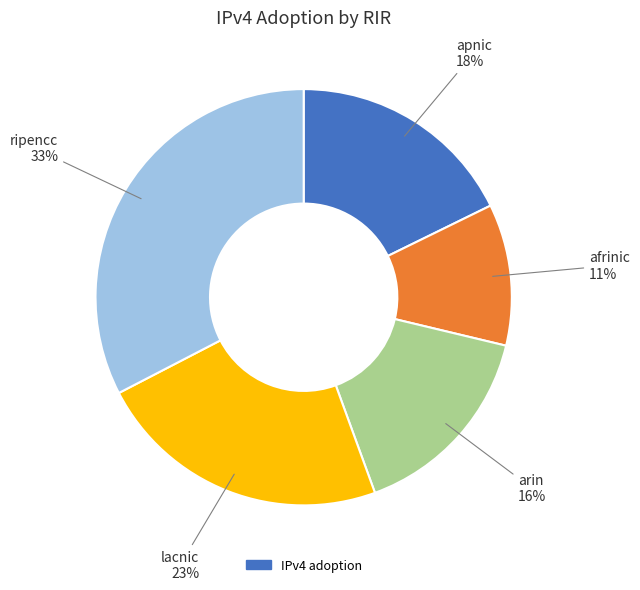

Count the number of slices in the pie.

5